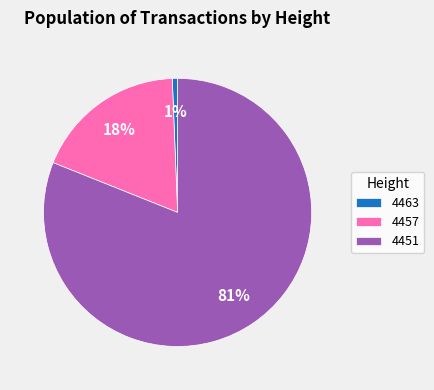

The 4451 slice represents 81% of the pie. True or false?

True